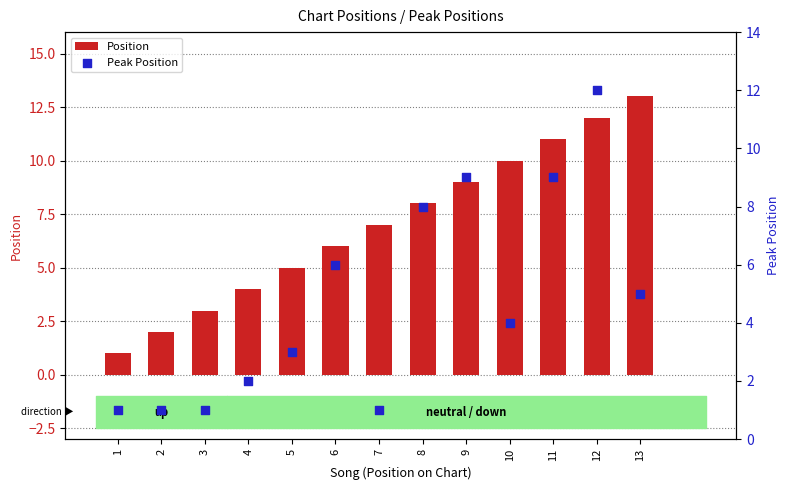

What is the total value across all series at 10?

14